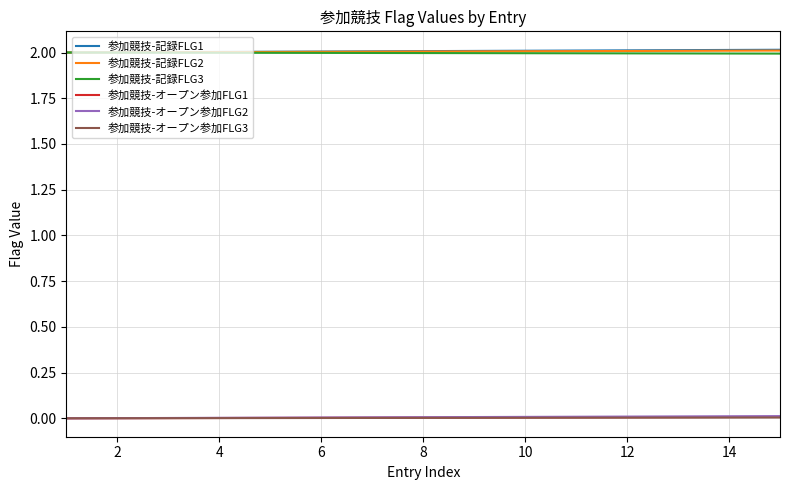

What is the greatest value displayed?

2.0